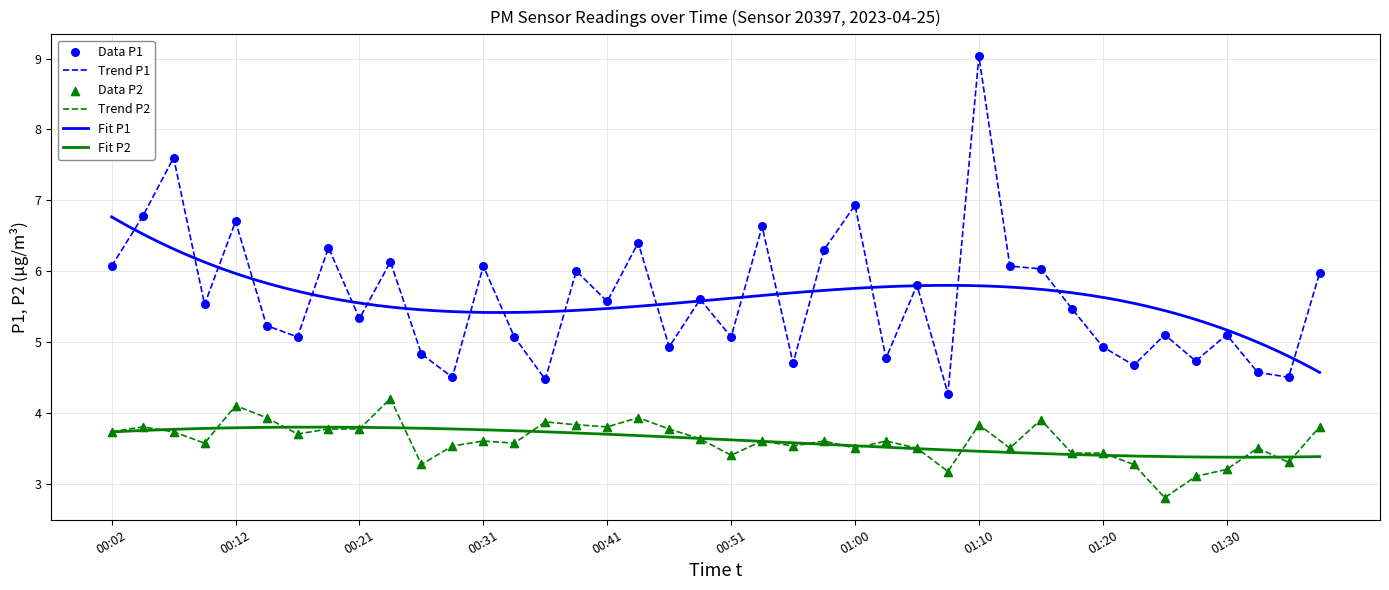

At which label does Trend P1 reach its peak?

01:10